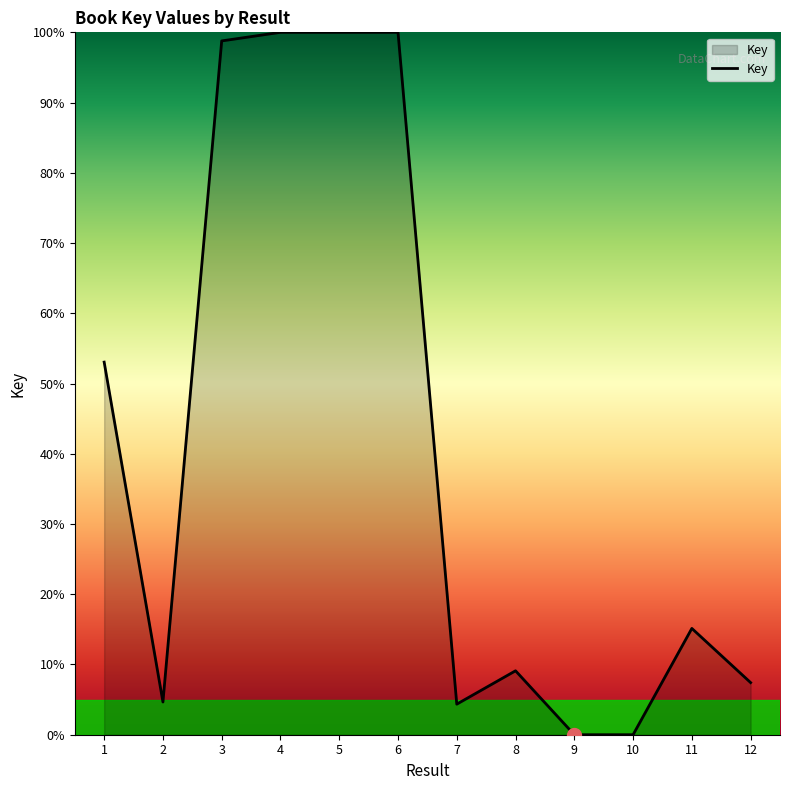

What is the difference between the maximum and minimum values?

100.0